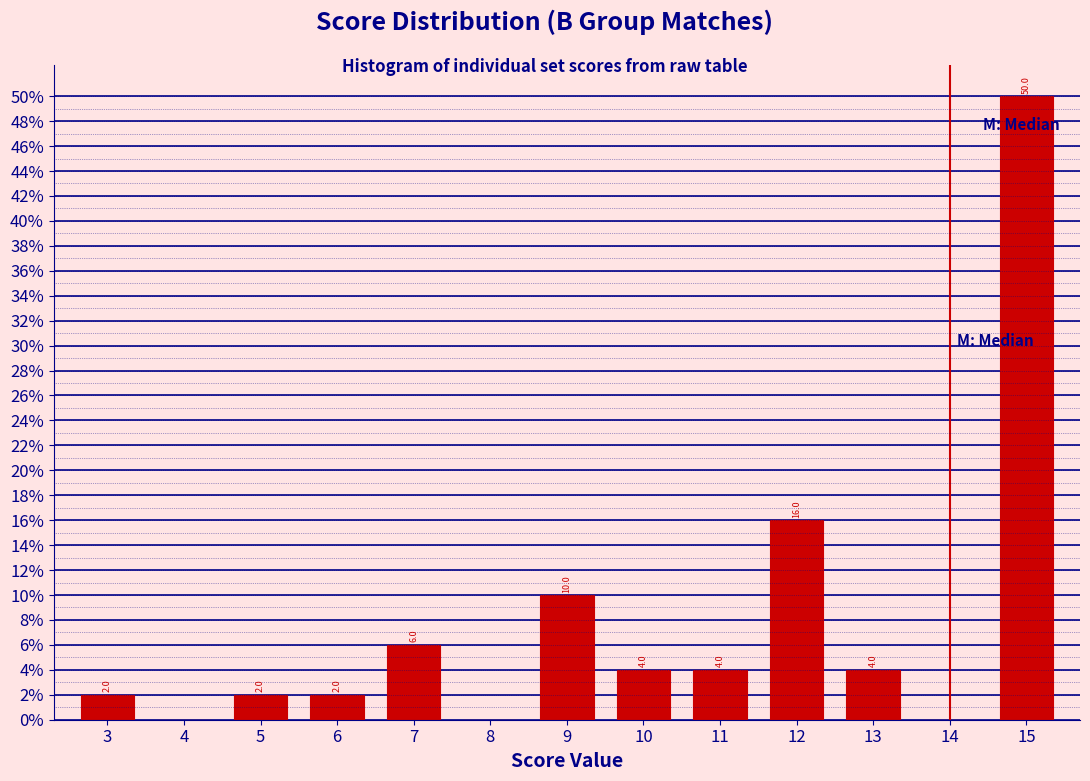

Reading left to right, what are all the values shown in this chart?

3=2	4=0	5=2	6=2	7=6	8=0	9=10	10=4	11=4	12=16	13=4	14=0	15=50